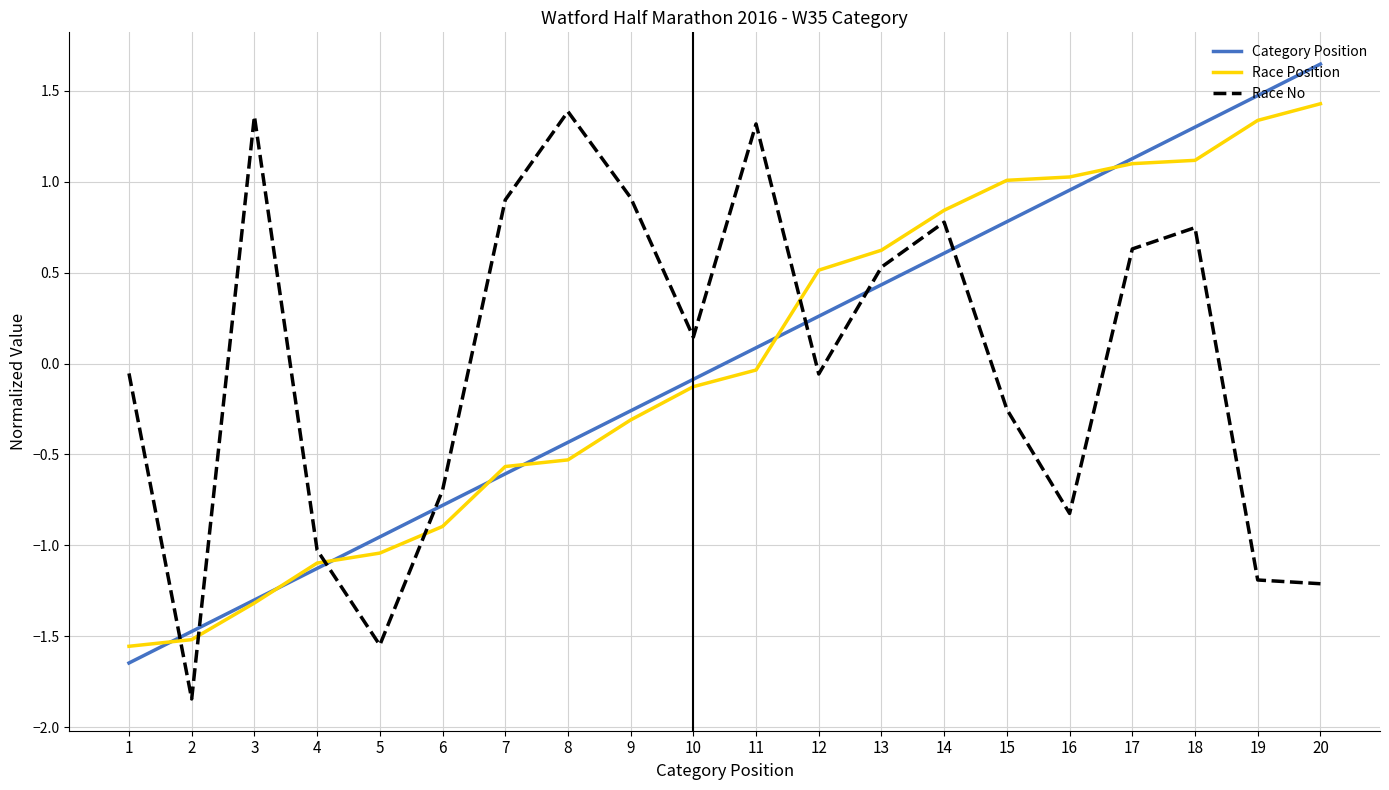

What is the difference between the second highest and minimum values in the Race No series?

3.2